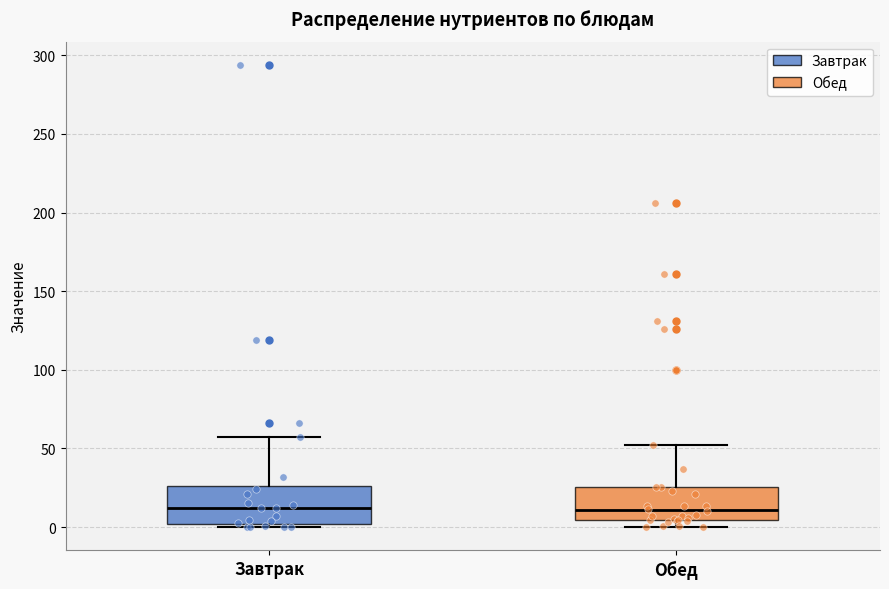

Reading left to right, transcribe this box plot: for each box, give where its median line is, the range the box spans, and where its two whiskers end, as read against the y-axis. The values are not printed on the chart, so give them approximately, as read against the axis.

Завтрак: median 10, box 0 to 25, whiskers 0 (just below the box's lower edge) to 55
Обед: median 10, box 5 to 25, whiskers 0 to 50